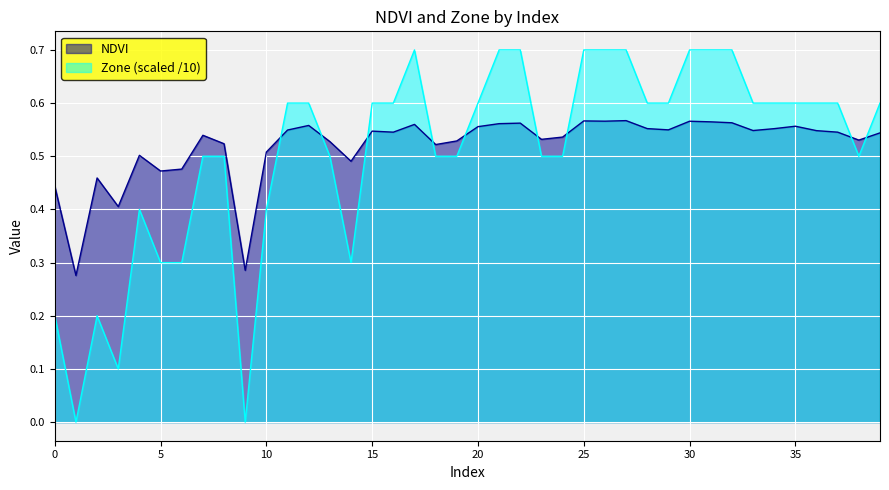

At which category is the sum across all series the highest?

27